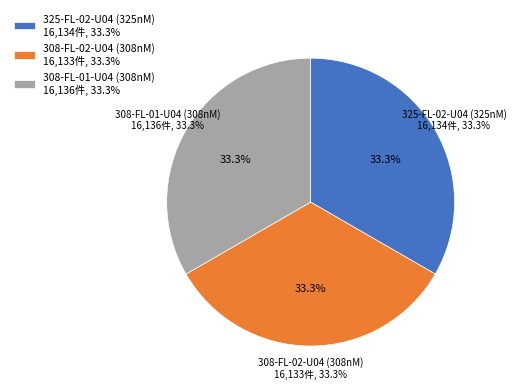

What is the change in value from 308-FL-02-U04 (308nM) to 308-FL-01-U04 (308nM)?

+3